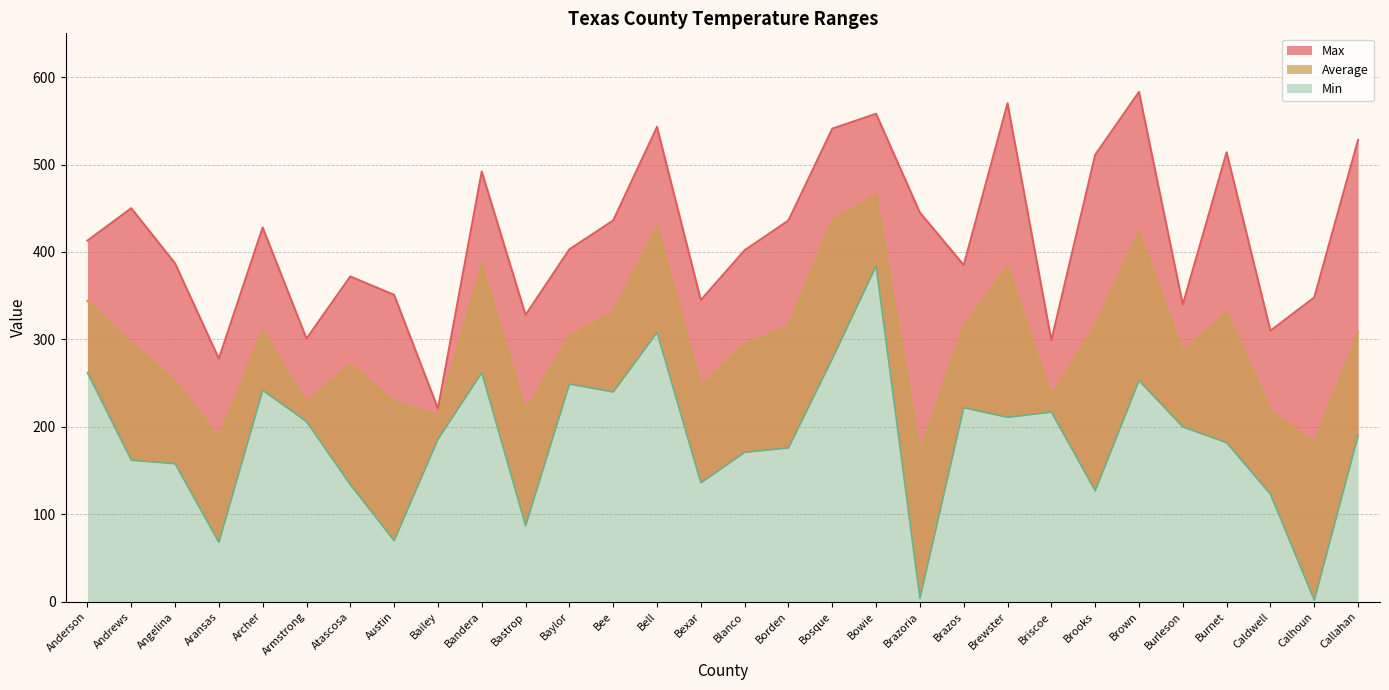

True or false: Max and Average intersect in this chart.

False